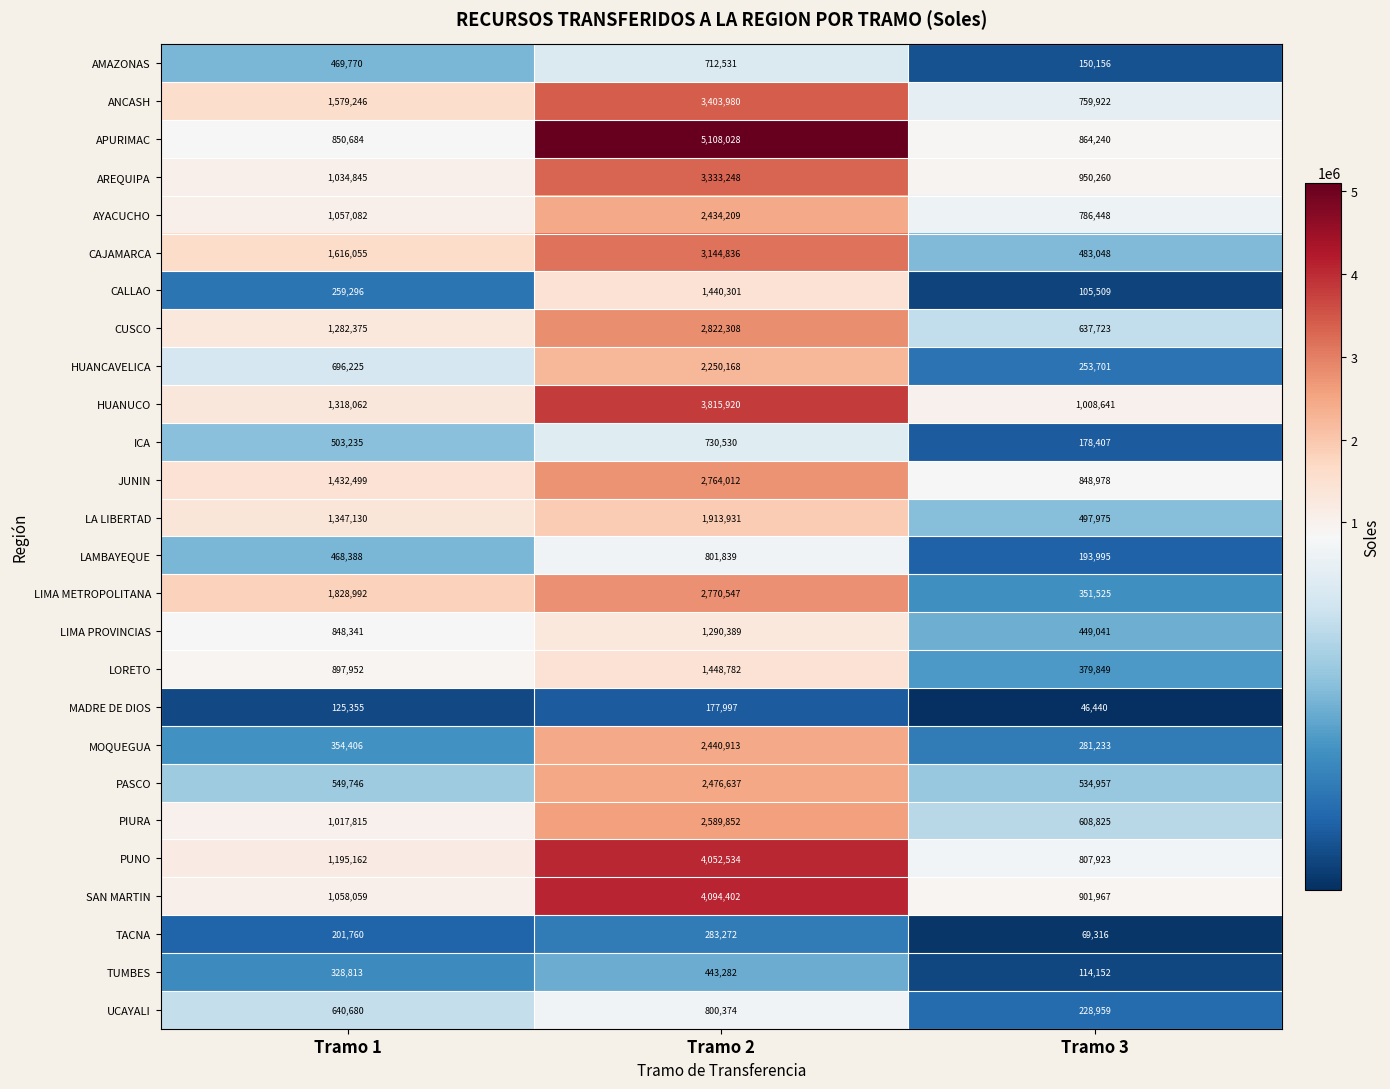

Is it true that ICA equals 306122 at Tramo 1?

False